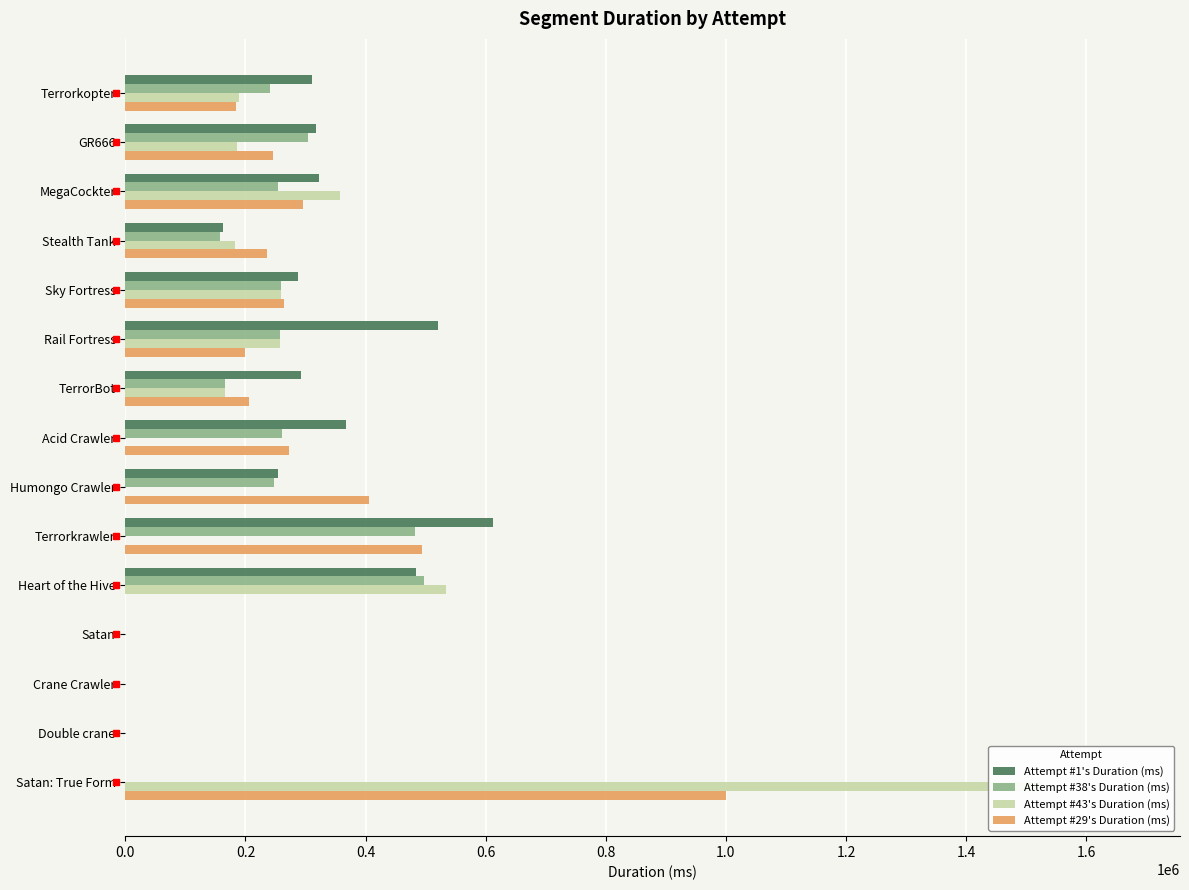

The Attempt #1's Duration (ms) series shows 113990 at TerrorBot. True or false?

False